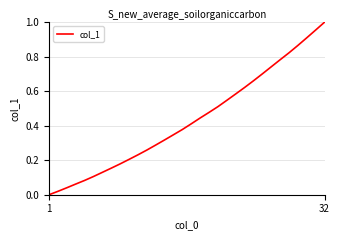

Does the chart display data point markers on the line(s)?

No